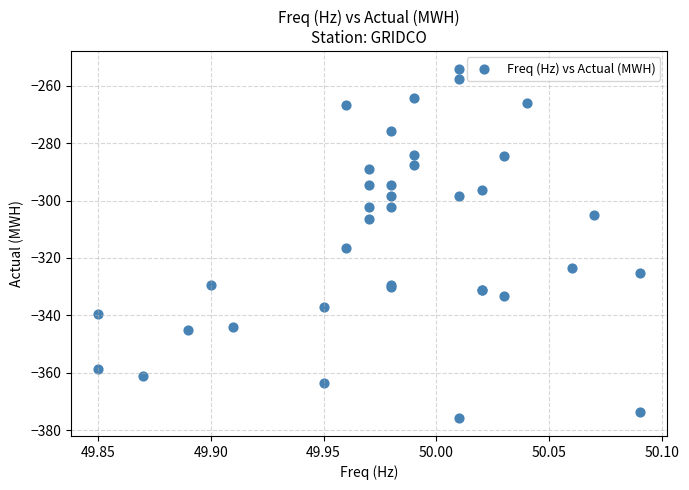

What Y value in the scatter plot is closest to -314?

-316.4